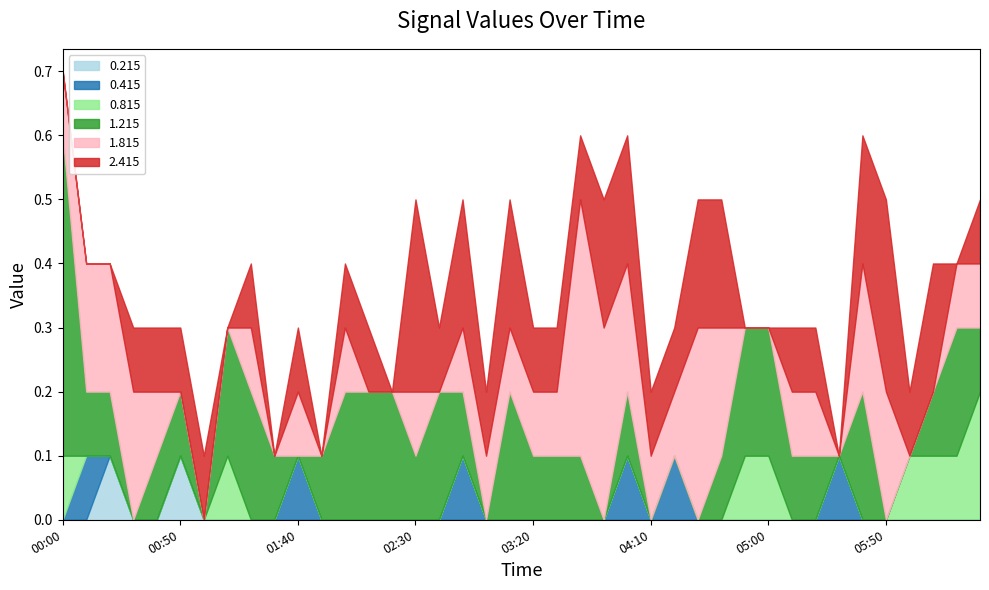

The value of 5.815 at 2010/06/06 05:40 is 204.7. True or false?

False